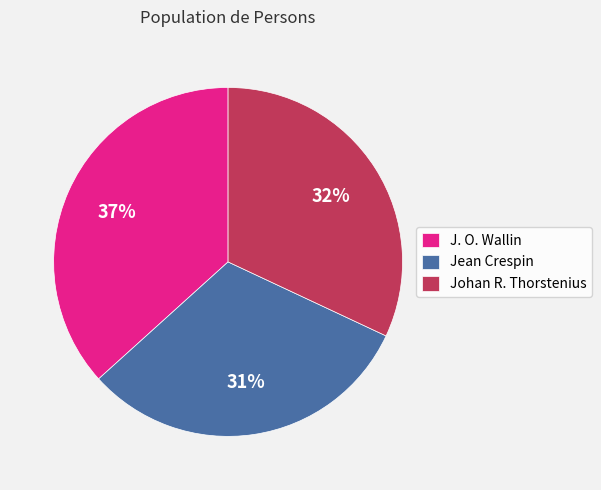

Rank the categories by value from highest to lowest.

J. O. Wallin, Johan R. Thorstenius, Jean Crespin